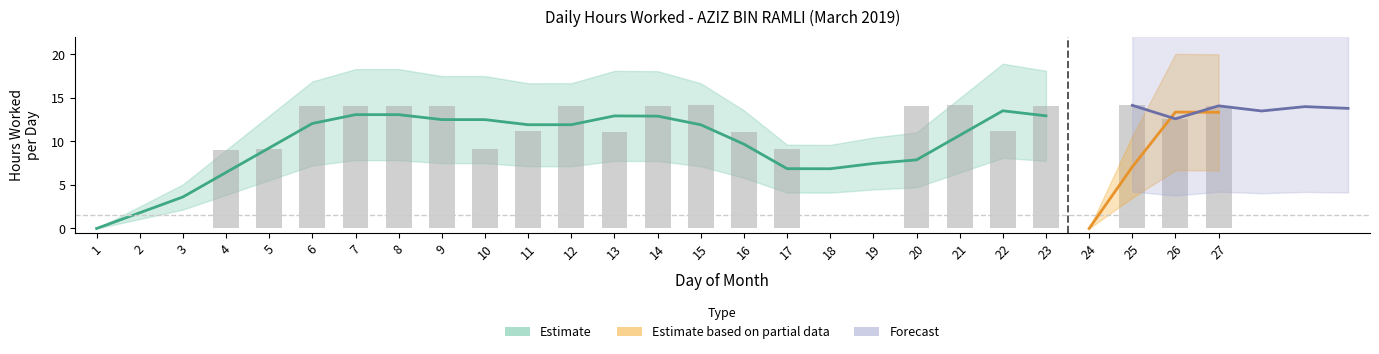

Reading left to right, list all the values displayed in this chart.

Hours Worked: 0.0	0.0	0.0	9.0	9.1	14.1	14.1	14.1	14.1	9.1	11.2	14.1	11.1	14.1	14.1	11.1	9.1	0.0	0.0	14.1	14.2	11.2	14.1	0.0	14.2	12.6	14.1
Break Total: 0.0	0.0	0.0	0.0	0.0	0.0	0.0	0.0	0.0	0.0	0.0	0.0	0.0	0.0	0.0	0.0	0.0	0.0	0.0	0.0	0.0	0.0	0.0	0.0	0.0	0.0	0.0
Forecast: 0.0	0.0	0.0	0.0	0.0	0.0	0.0	0.0	0.0	0.0	0.0	0.0	0.0	0.0	0.0	0.0	0.0	0.0	0.0	0.0	0.0	0.0	0.0	0.0	14.2	12.6	14.1